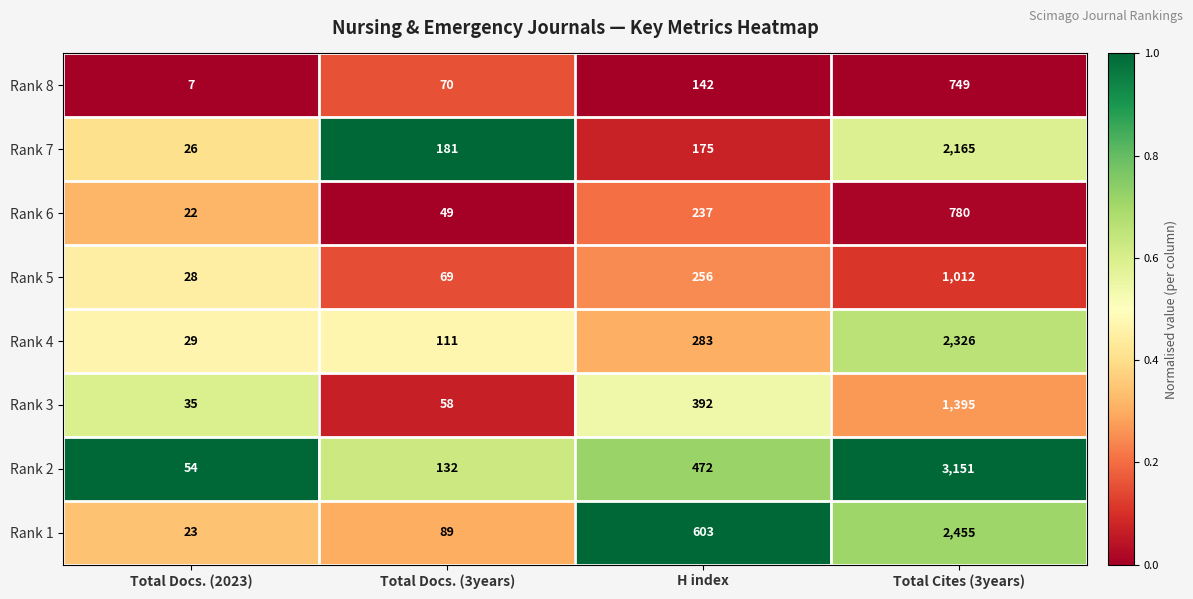

What is the greatest value displayed?

3151